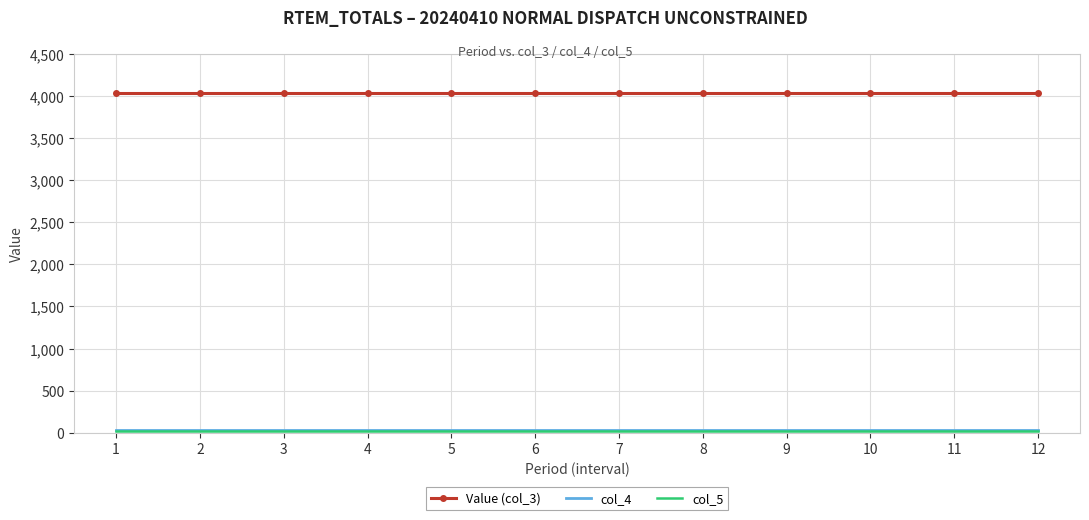

The value of Value (col_3) at 12 is 2314.1. True or false?

False